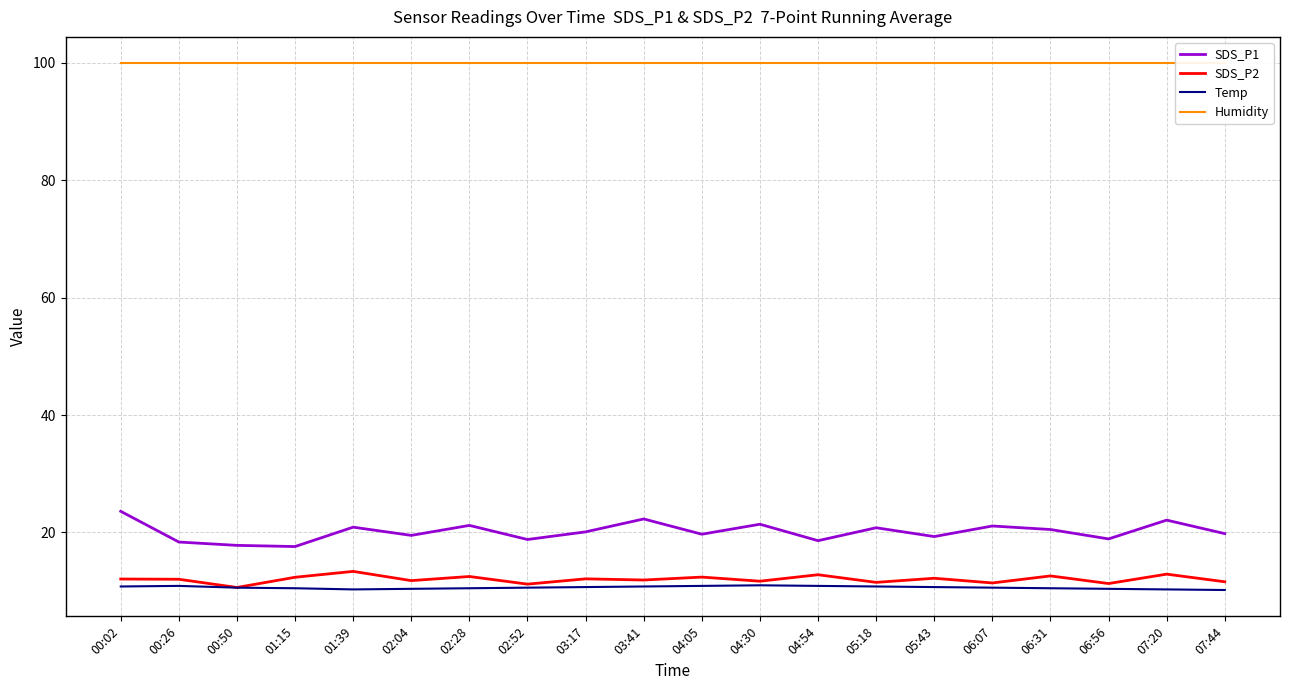

True or false: Temp and Humidity cross at least once.

False